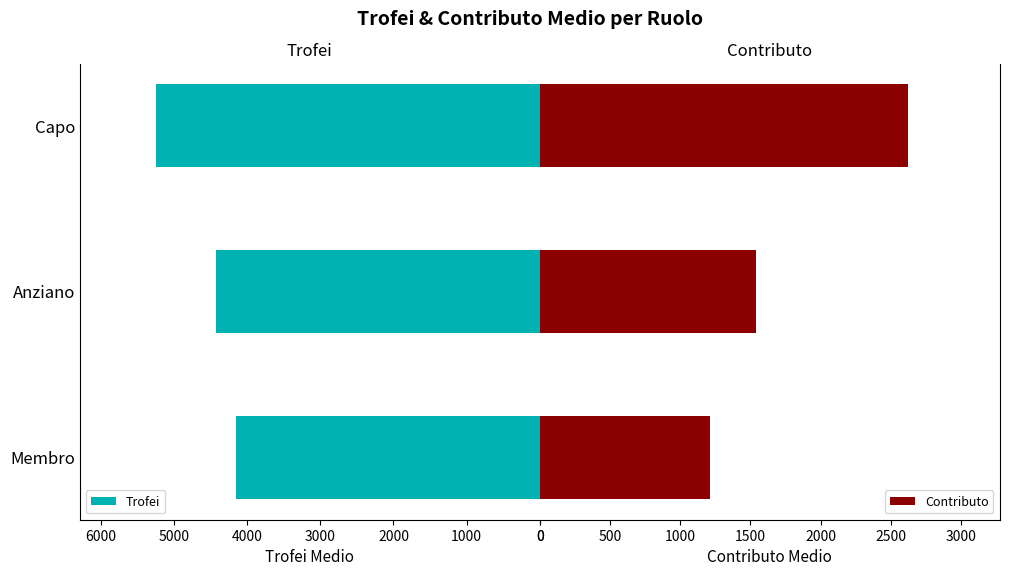

What is the minimum value for Trofei?

4147